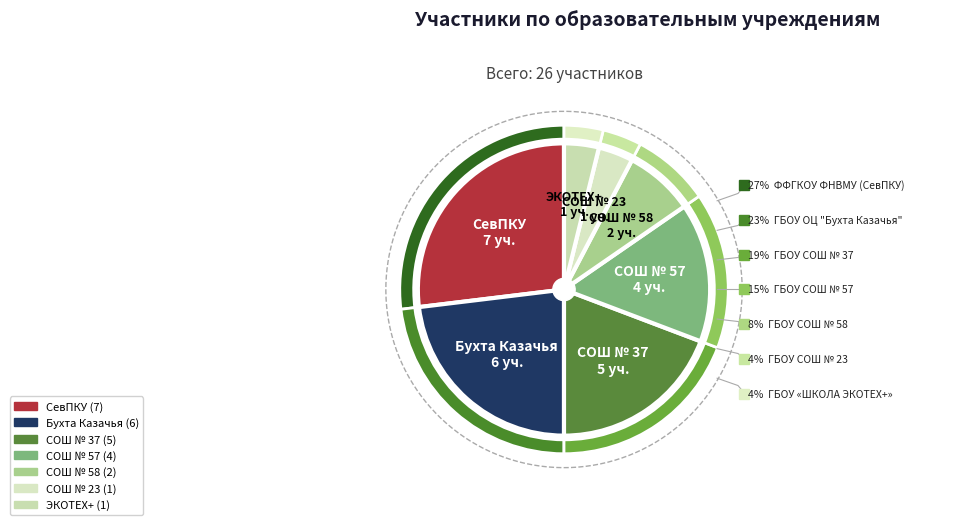

To the nearest percent, what is the difference between the largest and smallest slice percentages?

23%